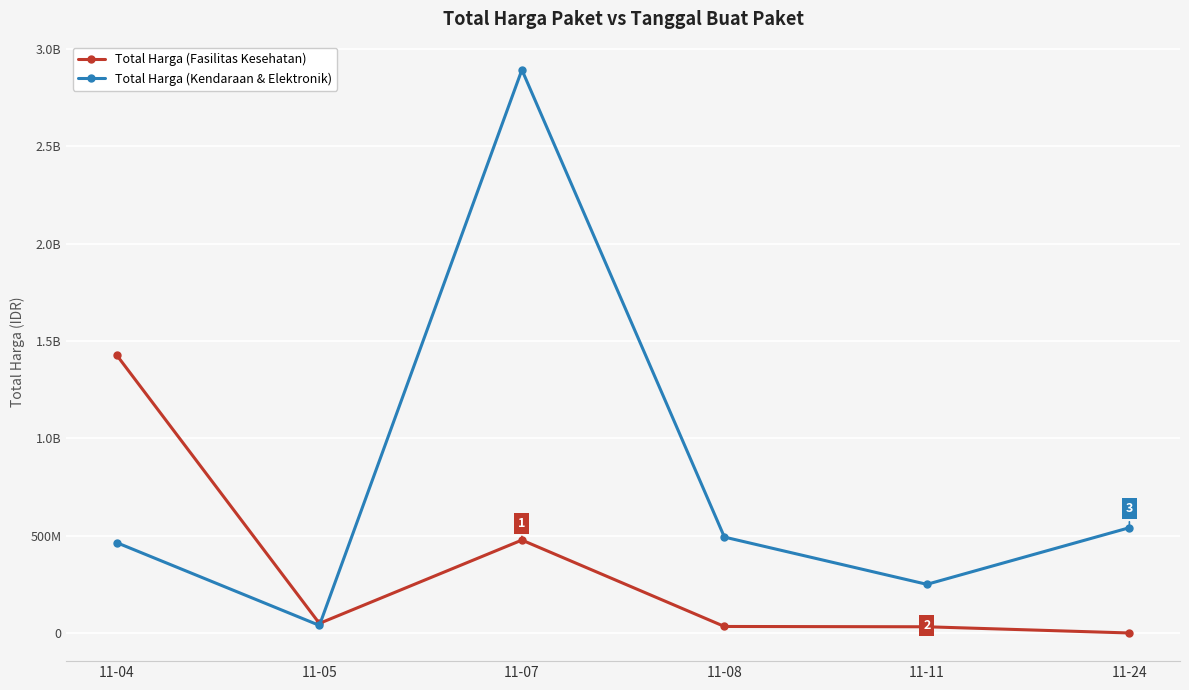

Does the chart have visible grid lines?

Yes